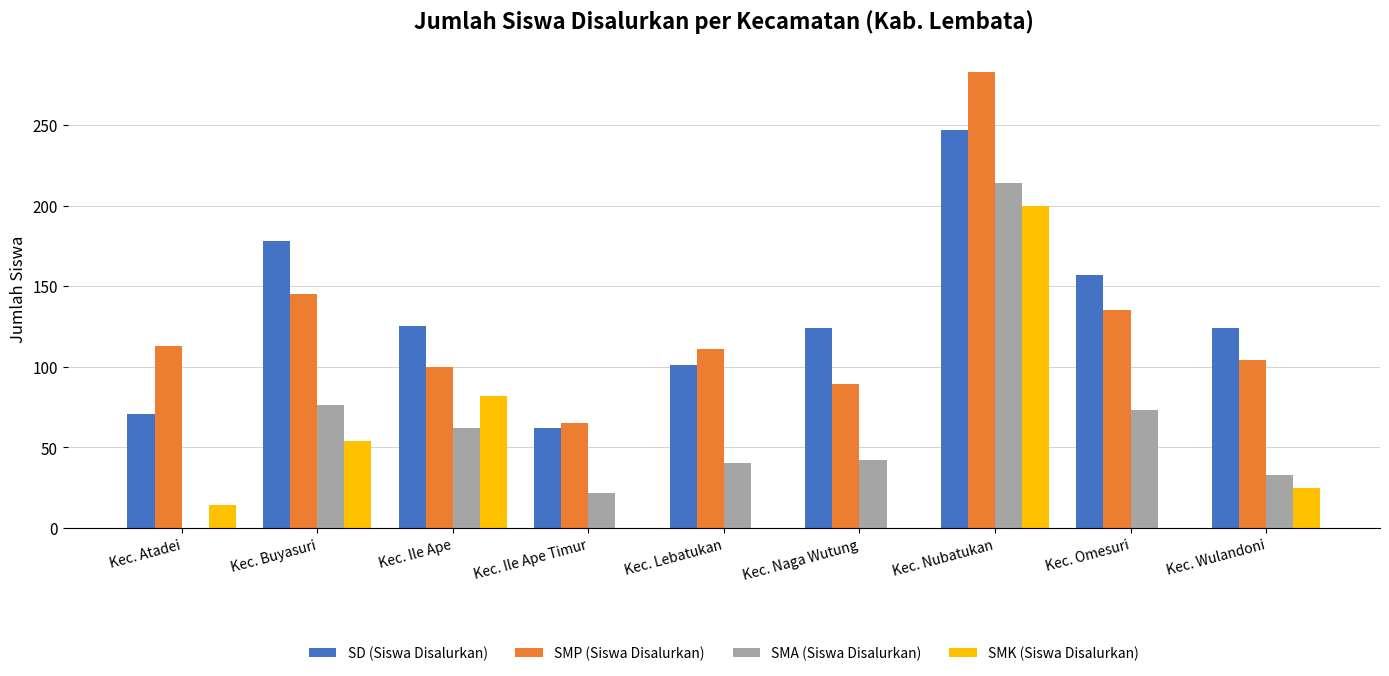

Is the value of SMK (Siswa Disalurkan) at Kec. Wulandoni greater than the value of SMP (Siswa Disalurkan) at Kec. Nubatukan?

No